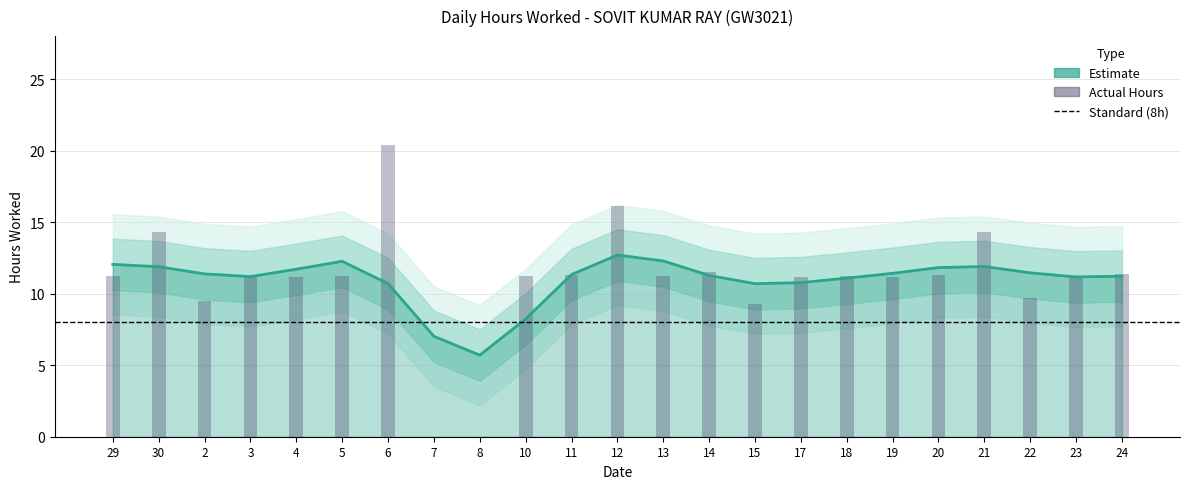

What is the sum of the values at 14 and 11?

22.9